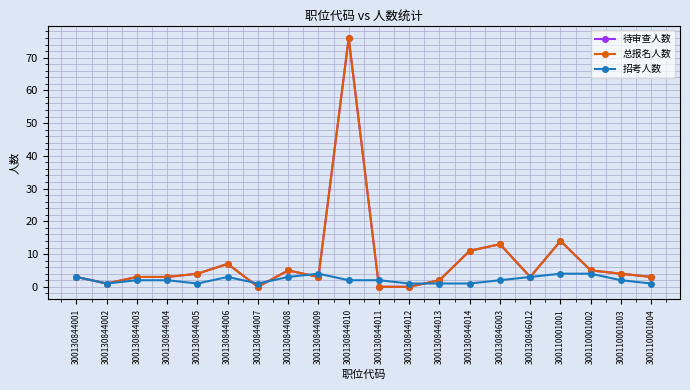

Reading left to right, extract all data points from this chart.

待审查人数: 300130844001=3	300130844002=1	300130844003=3	300130844004=3	300130844005=4	300130844006=7	300130844007=0	300130844008=5	300130844009=3	300130844010=76	300130844011=0	300130844012=0	300130844013=2	300130844014=11	300130846003=13	300130846012=3	300110001001=14	300110001002=5	300110001003=4	300110001004=3
总报名人数: 300130844001=3	300130844002=1	300130844003=3	300130844004=3	300130844005=4	300130844006=7	300130844007=0	300130844008=5	300130844009=3	300130844010=76	300130844011=0	300130844012=0	300130844013=2	300130844014=11	300130846003=13	300130846012=3	300110001001=14	300110001002=5	300110001003=4	300110001004=3
招考人数: 300130844001=3	300130844002=1	300130844003=2	300130844004=2	300130844005=1	300130844006=3	300130844007=1	300130844008=3	300130844009=4	300130844010=2	300130844011=2	300130844012=1	300130844013=1	300130844014=1	300130846003=2	300130846012=3	300110001001=4	300110001002=4	300110001003=2	300110001004=1